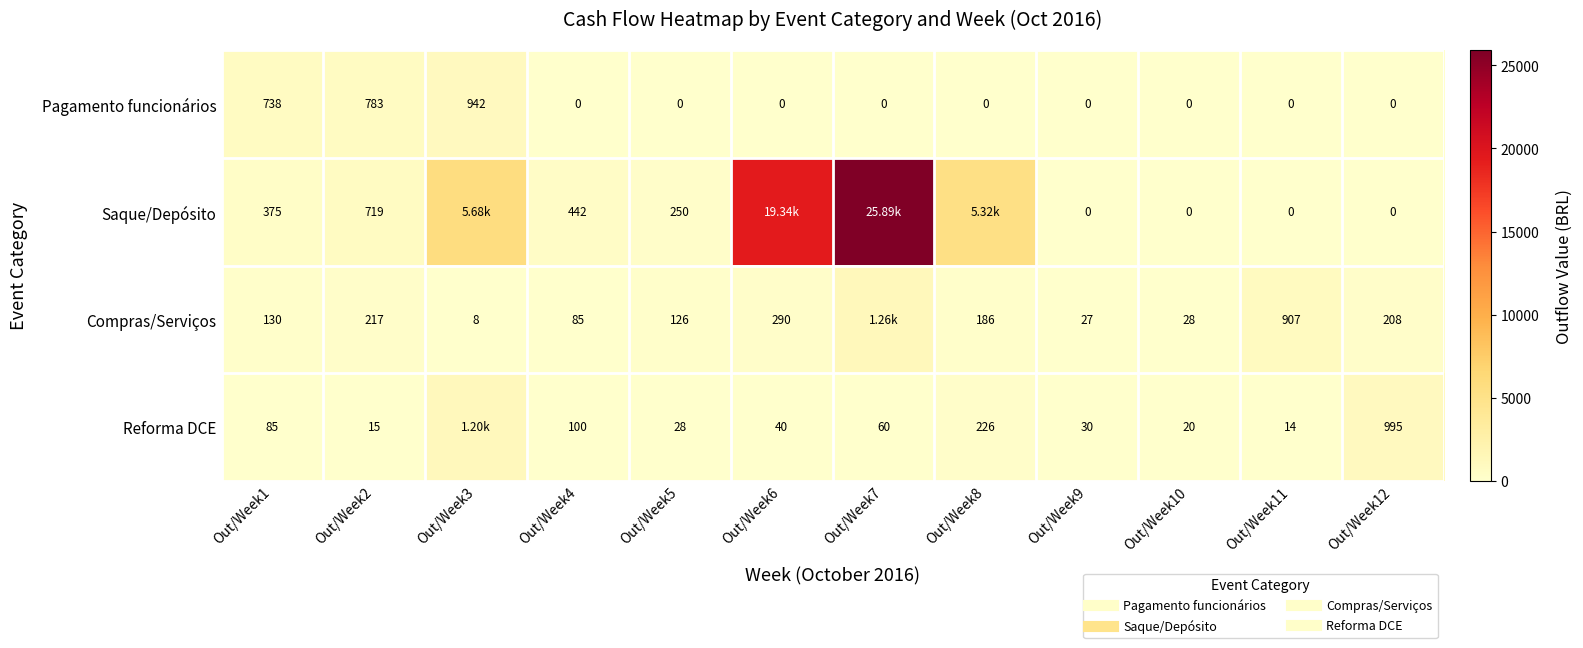

At which label does Reforma DCE reach its minimum?

Out/Week11